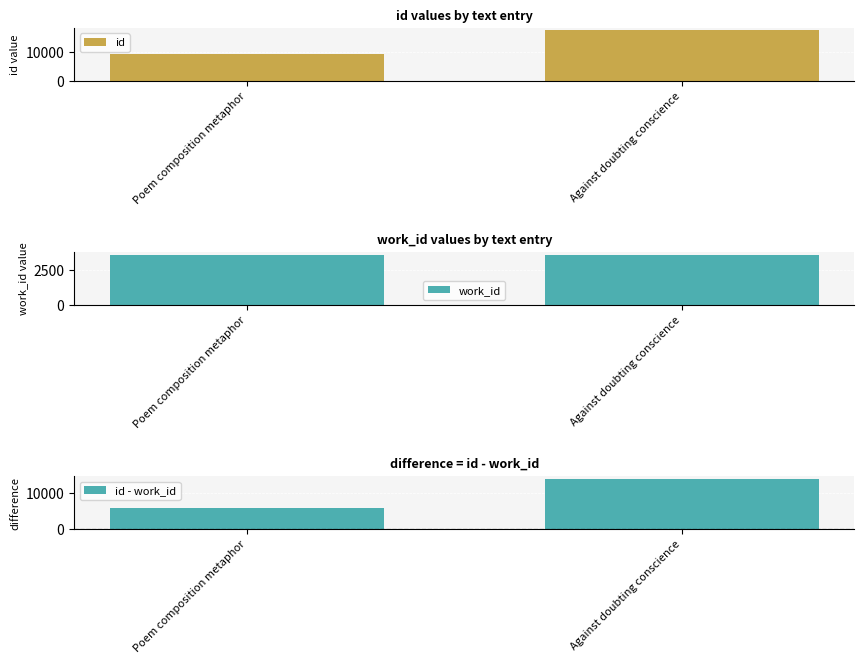

How many bars are there in each group?

3